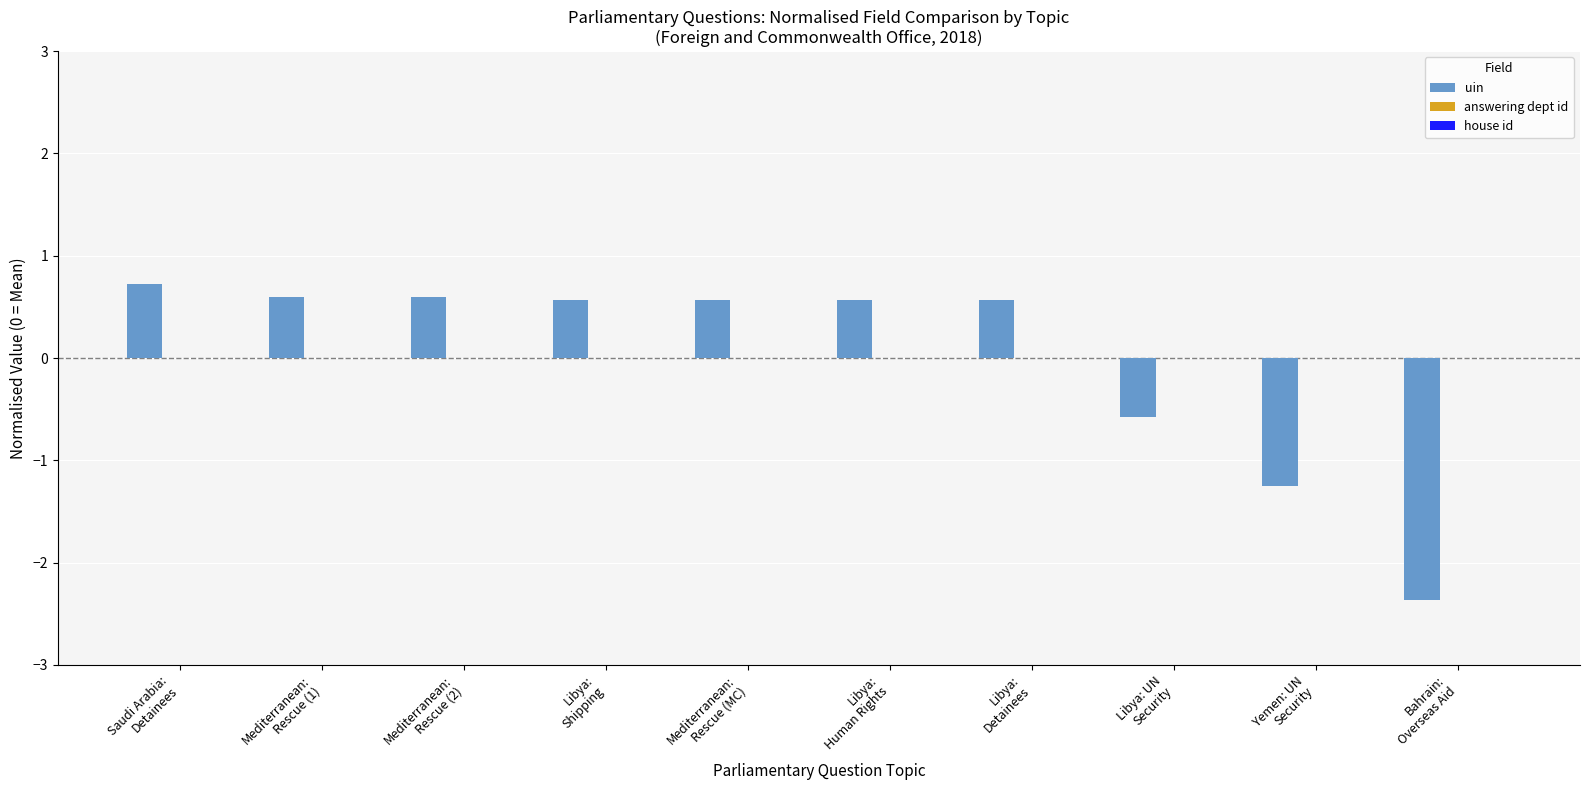

How many positive values are there?

7